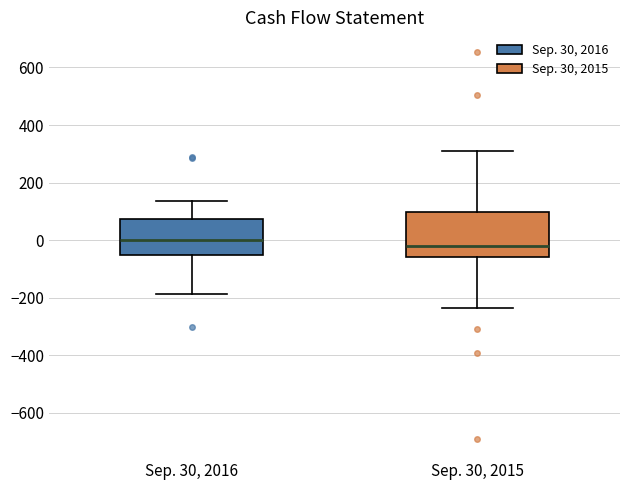

Reading left to right, transcribe this box plot: for each box, give where its median line is, the range the box spans, and where its two whiskers end, as read against the y-axis. The values are not printed on the chart, so give them approximately, as read against the axis.

Sep. 30, 2016: median 0, box -60 to 80, whiskers -180 to 140
Sep. 30, 2015: median -20, box -60 to 100, whiskers -240 to 300